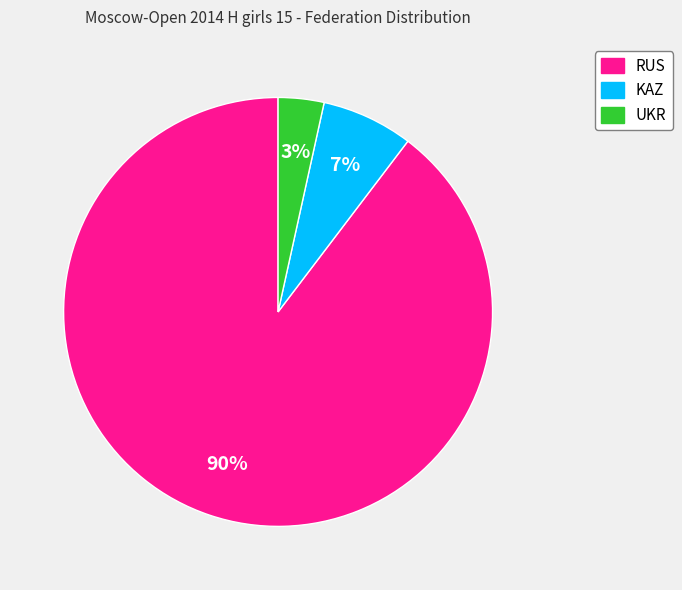

Between UKR and KAZ, which is larger?

KAZ